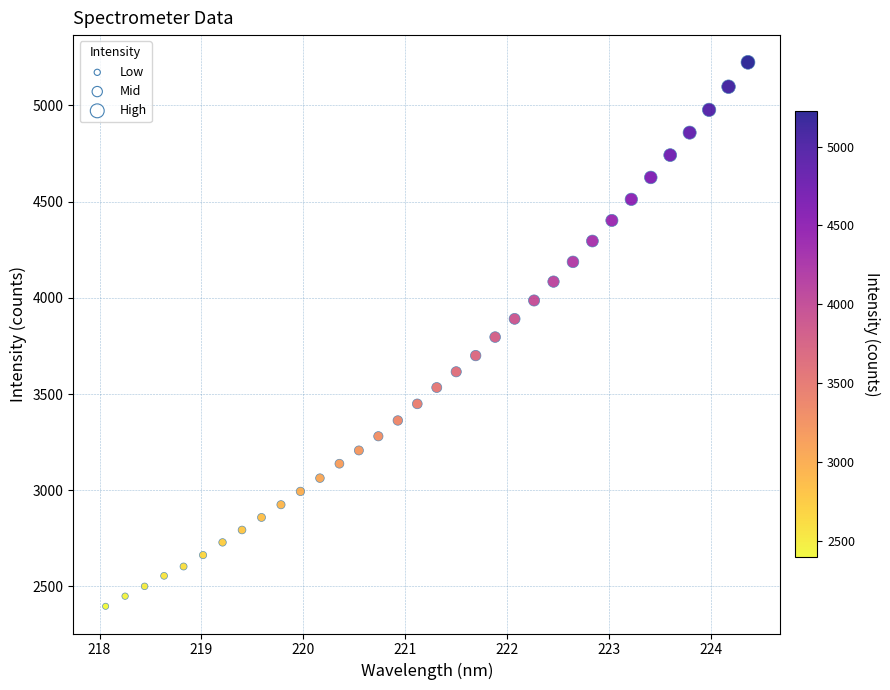

What is the range of X values (max minus min)?

6.3